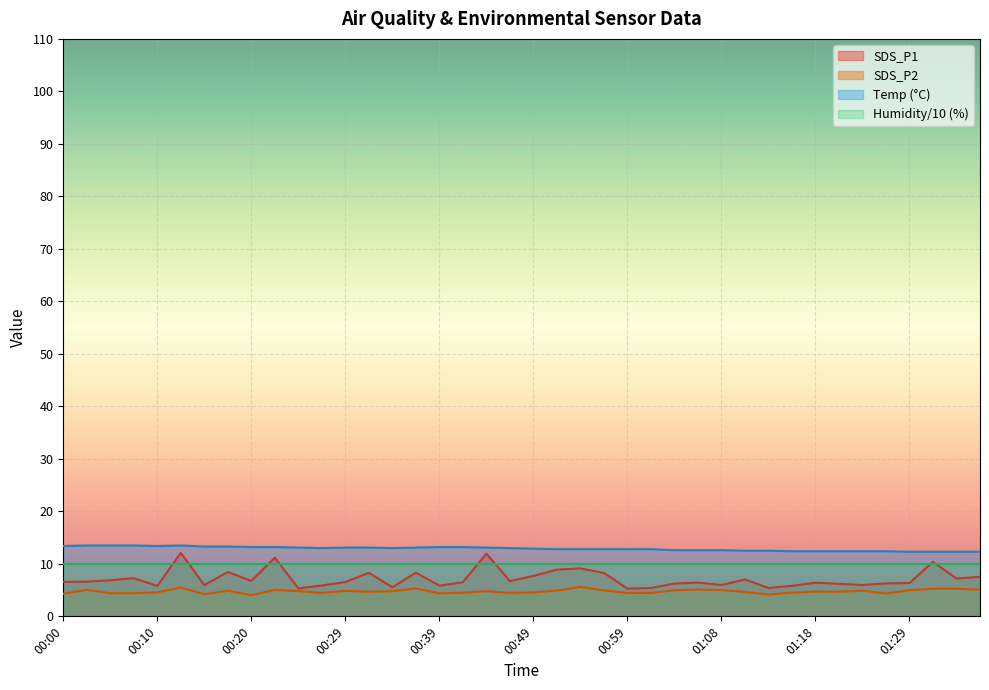

Is the value of Temp at 00:37 greater than the value of SDS_P1 at 00:42?

Yes